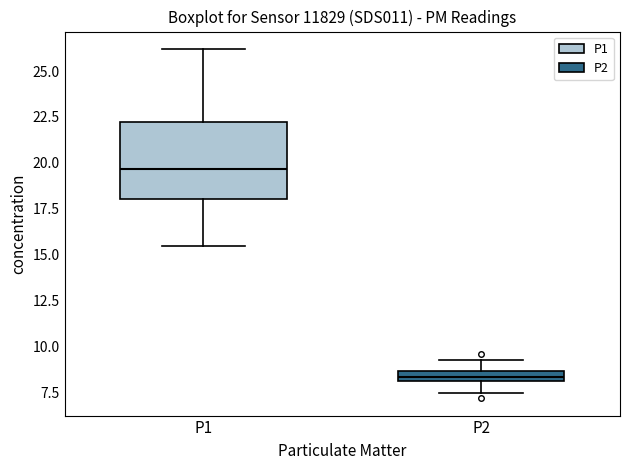

Comparing the boxes themselves (not the whiskers), which one is the tallest?

P1